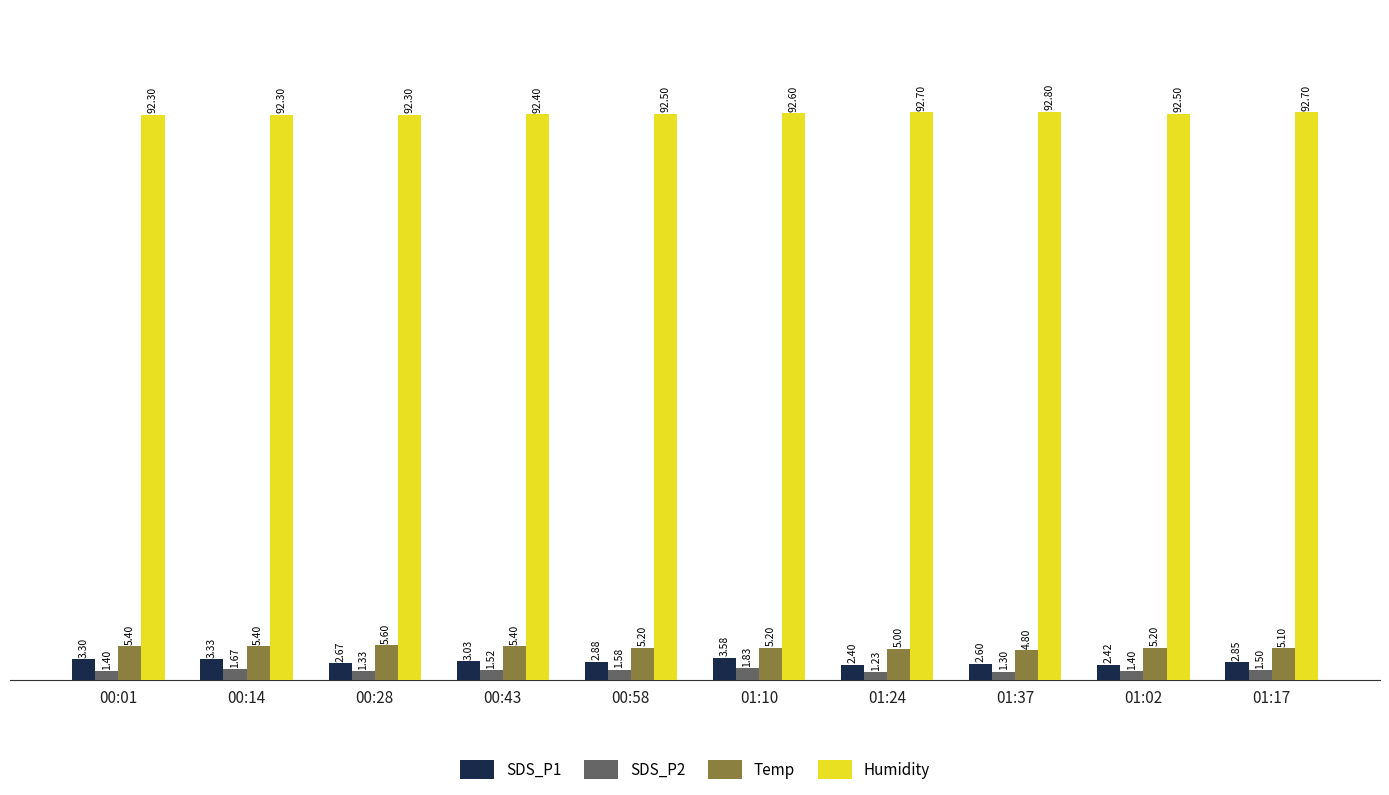

Rank the series by their maximum value, from lowest to highest.

SDS_P2, SDS_P1, Temp, Humidity